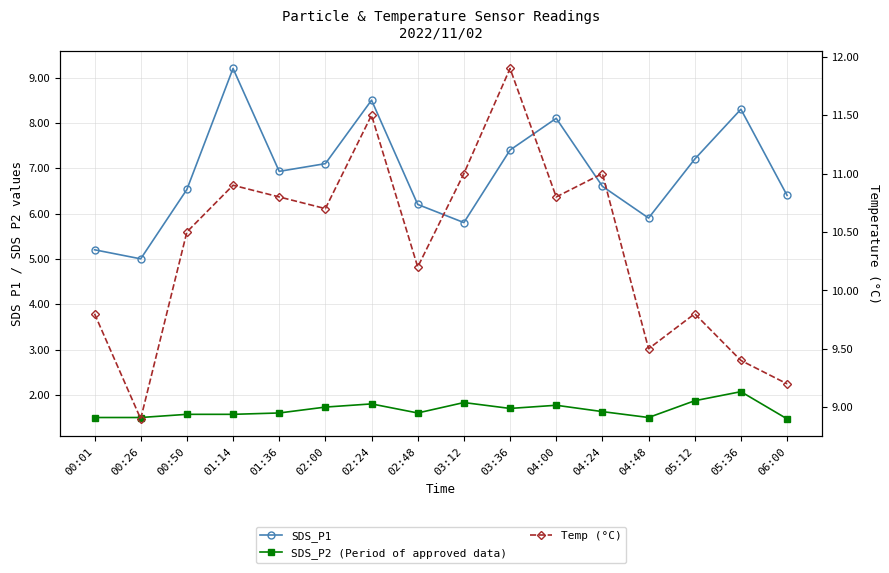

True or false: SDS_P1 and Temp (°C) cross at least once.

False